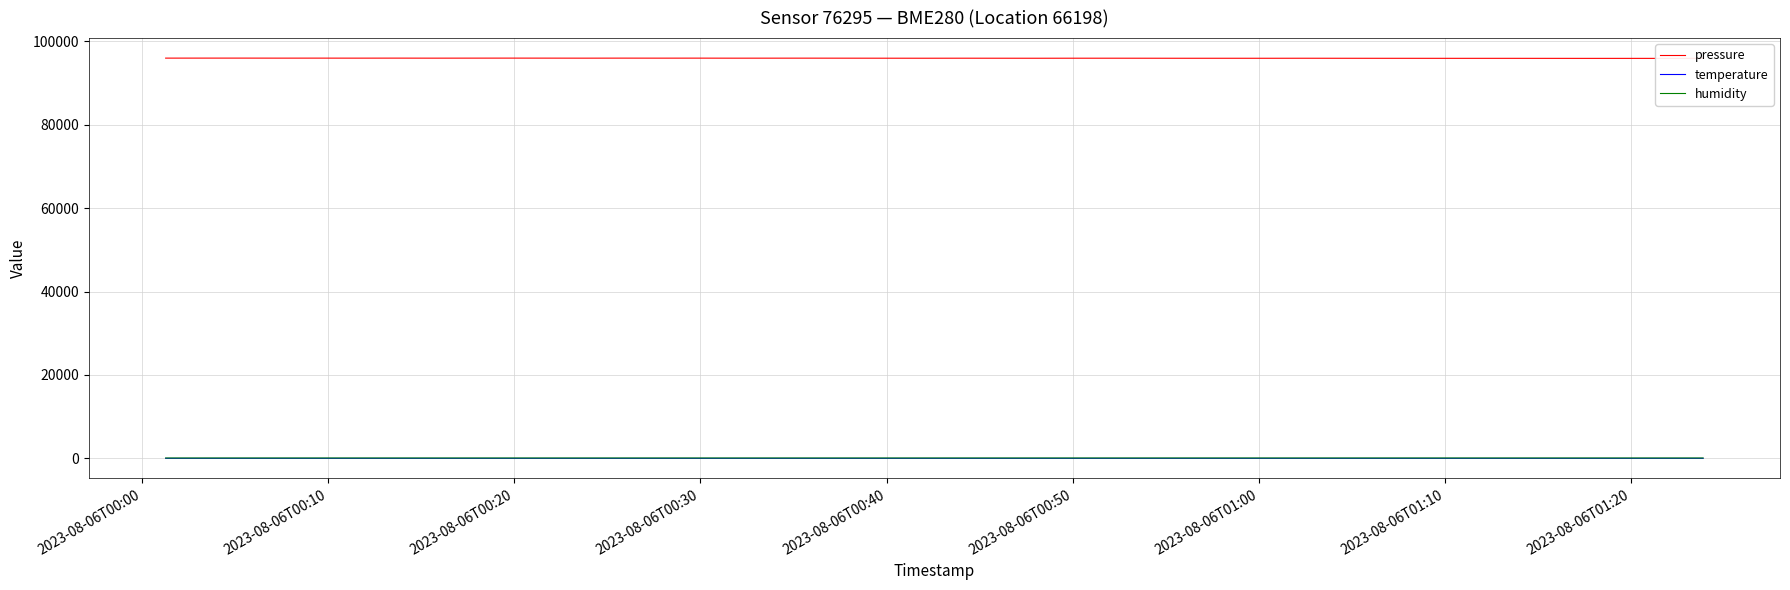

True or false: pressure and humidity cross at least once.

False